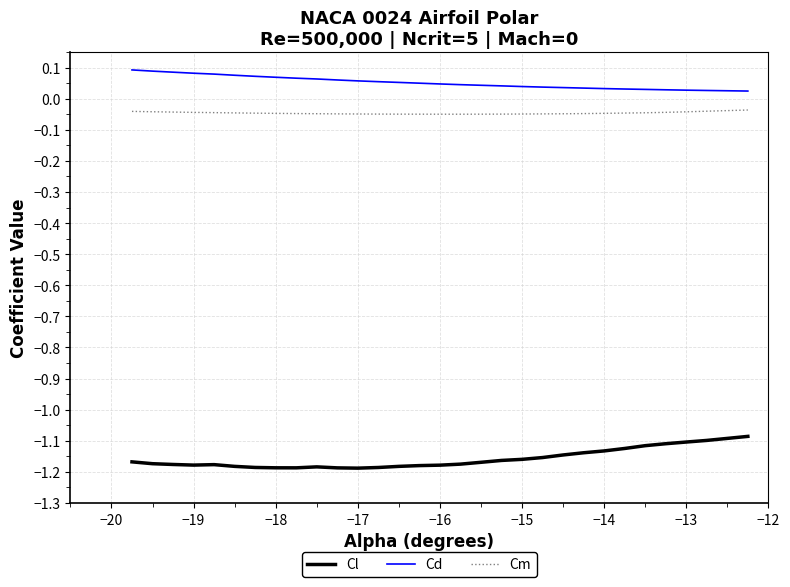

True or false: Cl and Cm cross at least once.

False